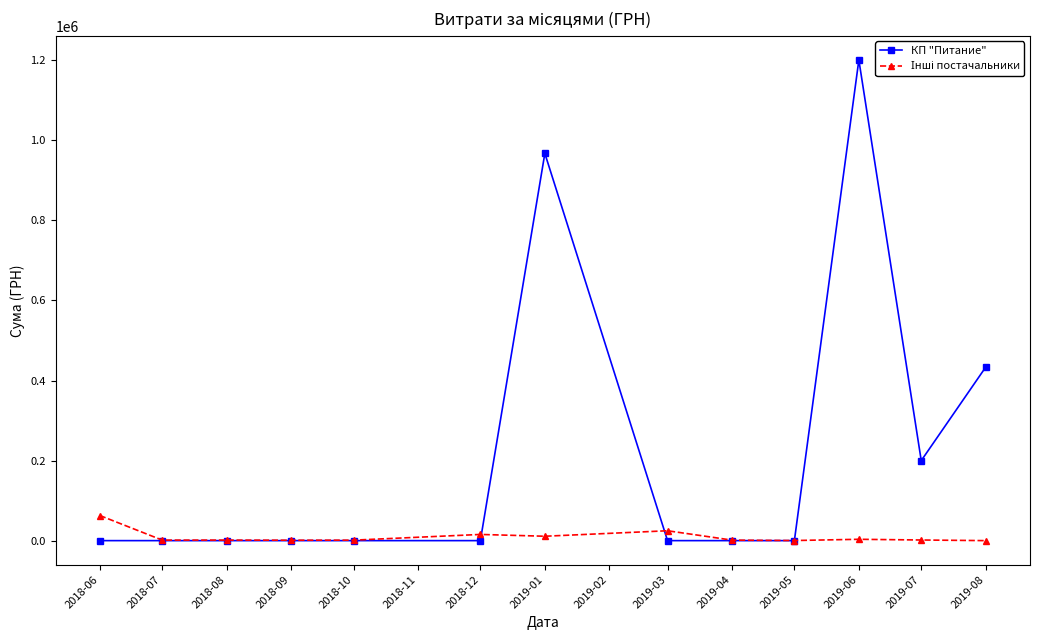

What is the sum of the КП "Питание" values at 2018-07 and 2018-12?

0.0